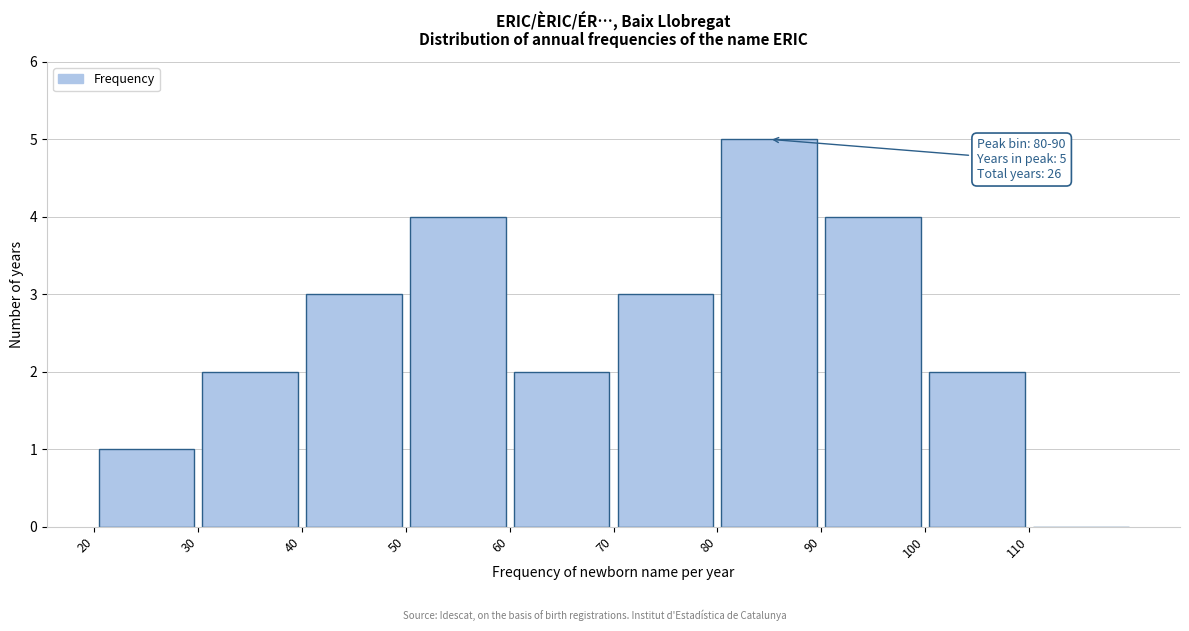

Which range on the x-axis has the tallest bar?

80 to 90